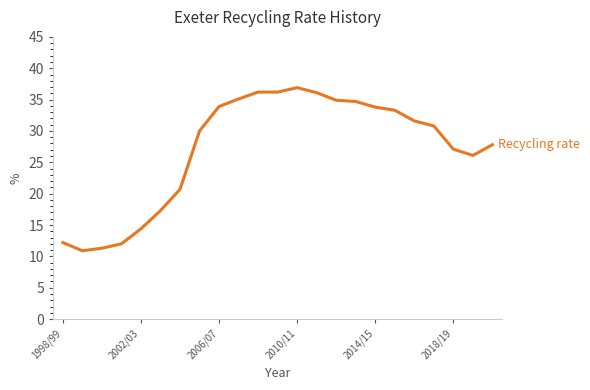

What is the difference between the maximum and minimum values?

26.0